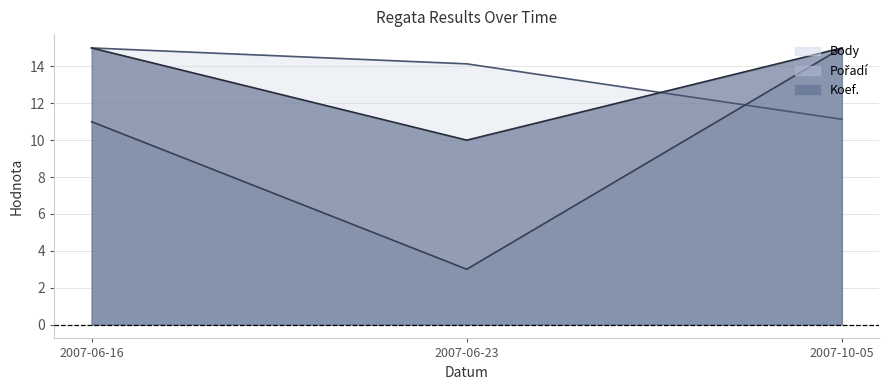

The Body series shows 3.7 at 2007-06-23. True or false?

False